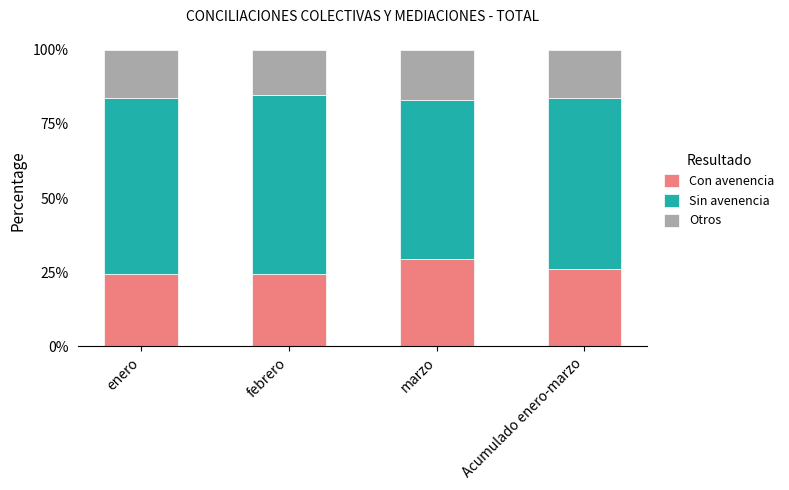

What is the approximate value of Con avenencia at Acumulado enero-marzo?

26.1